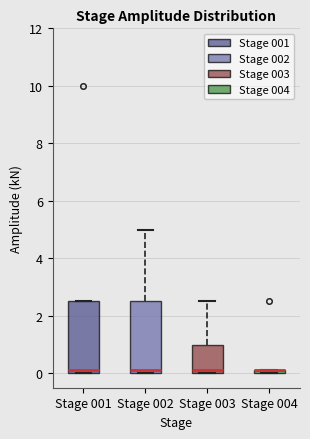

Where is the upper edge of the box for Stage 002 on the y-axis? The values are not printed on the chart, so give them approximately, as read against the axis.

2.6